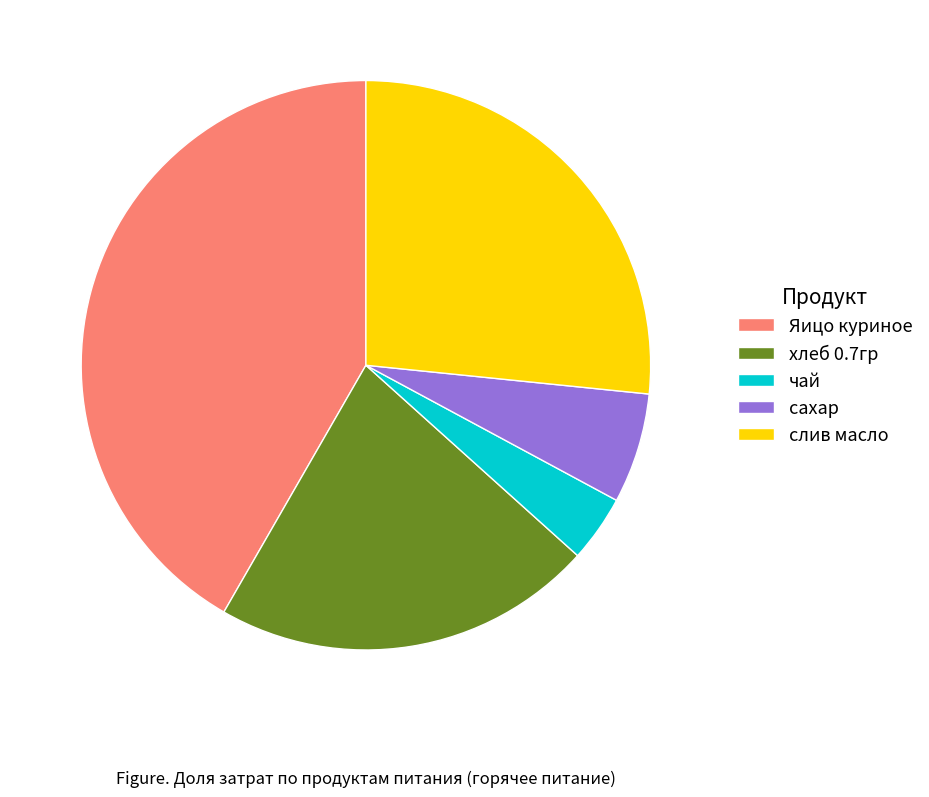

Is the sum of хлеб 0.7гр and Яицо куриное greater than half?

Yes